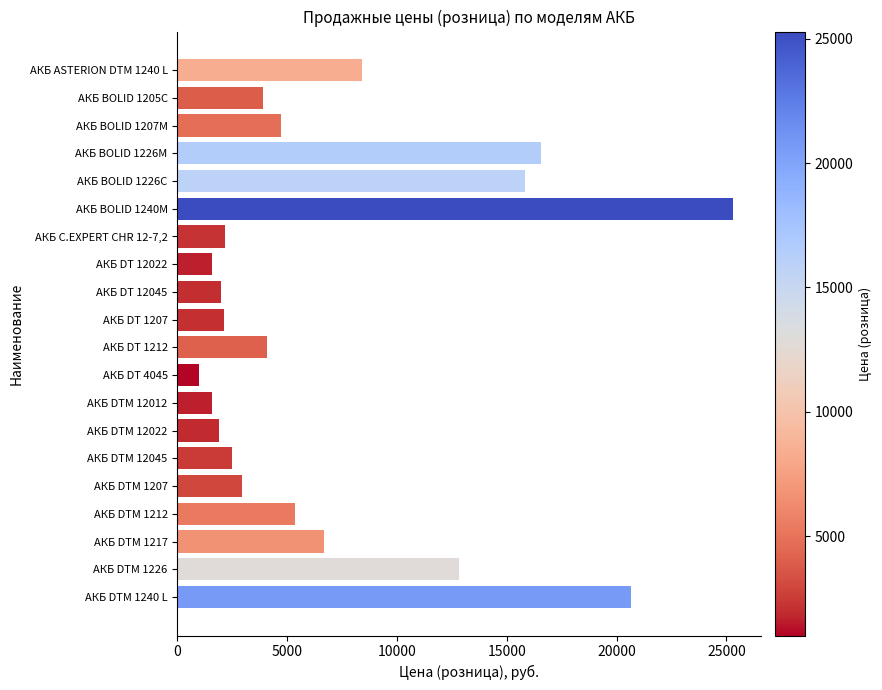

How many categories are shown in the chart?

20